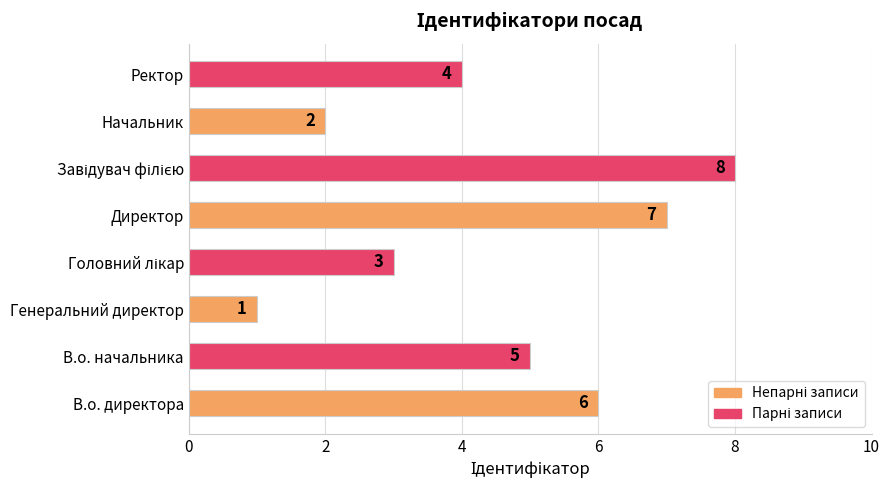

What is the change in value from В.о. директора to Директор?

+1